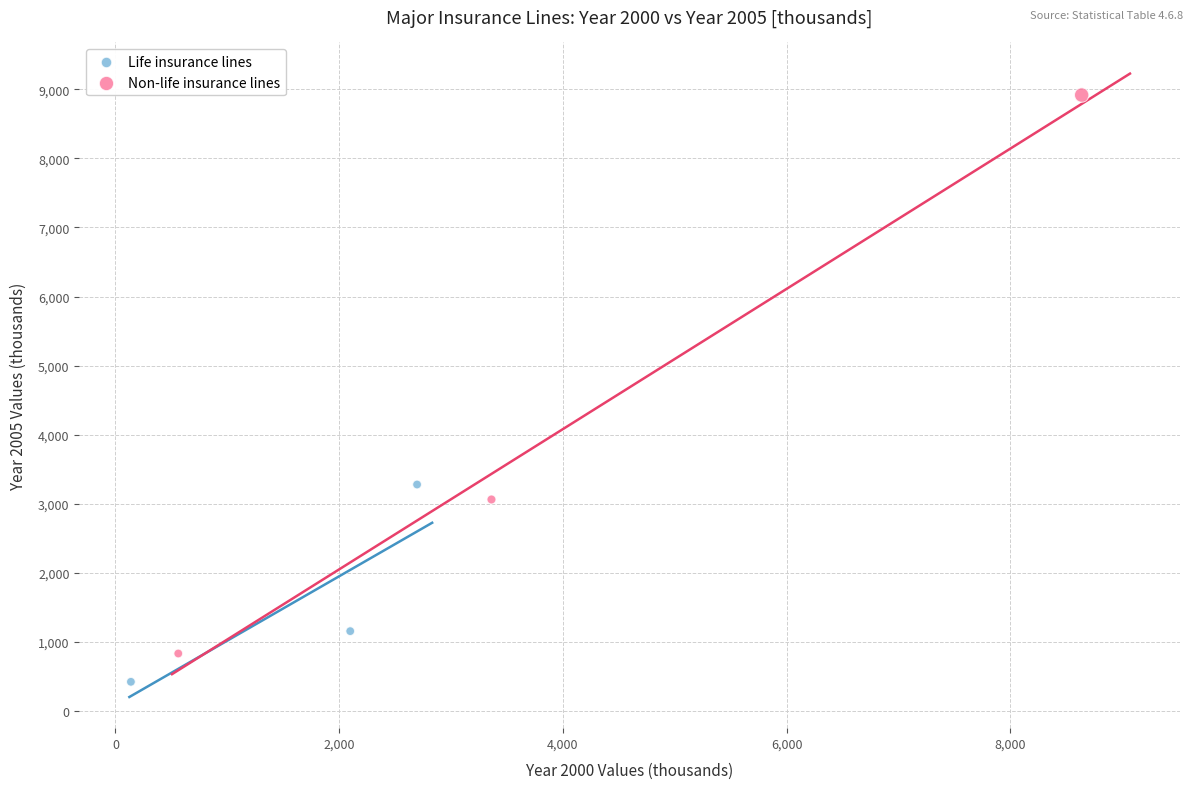

Which series has the largest Y range (max minus min)?

Non-life insurance lines